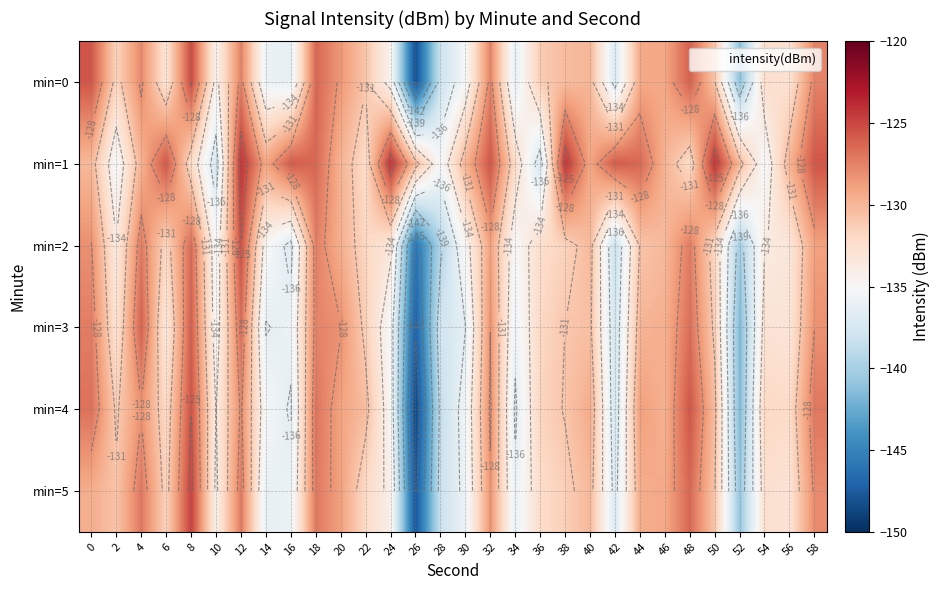

What is the difference between the min=3 values at 34 and 12?

9.1